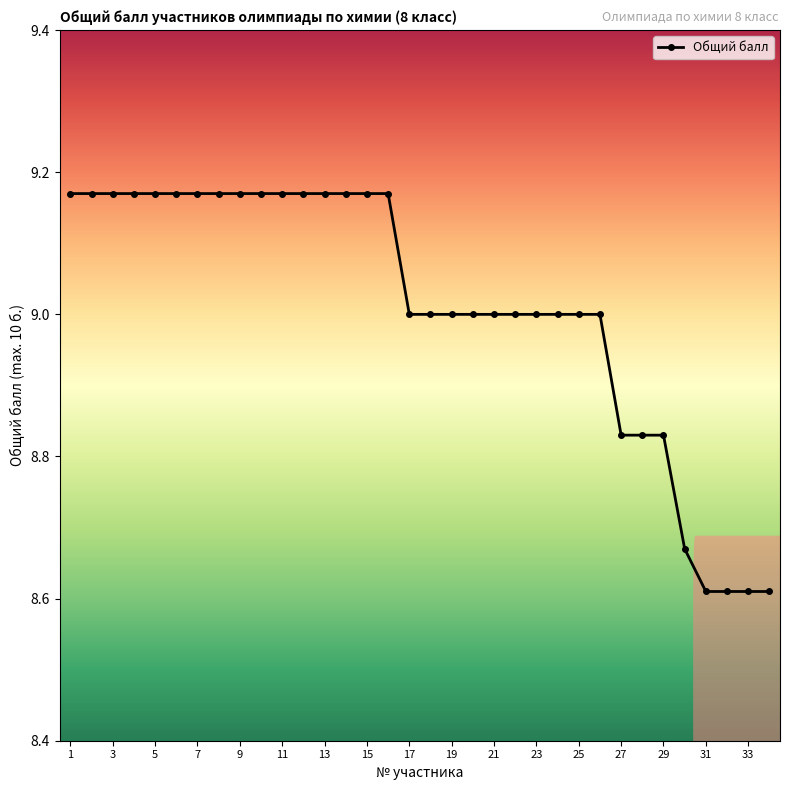

What is the average value?

9.0